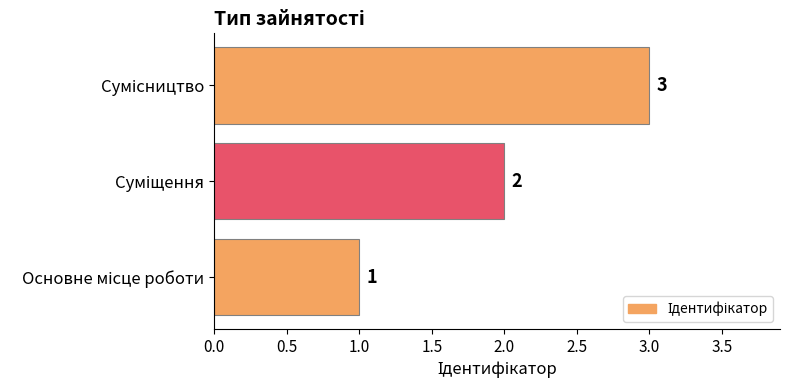

What is the sum of all values?

6